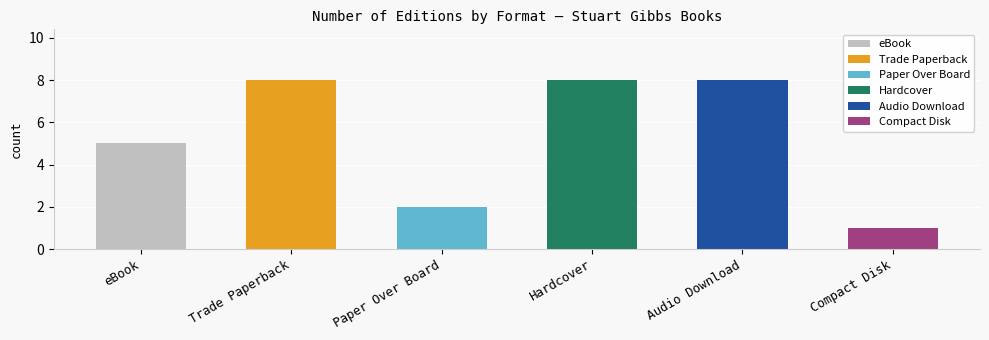

What position from the left is Paper Over Board?

3